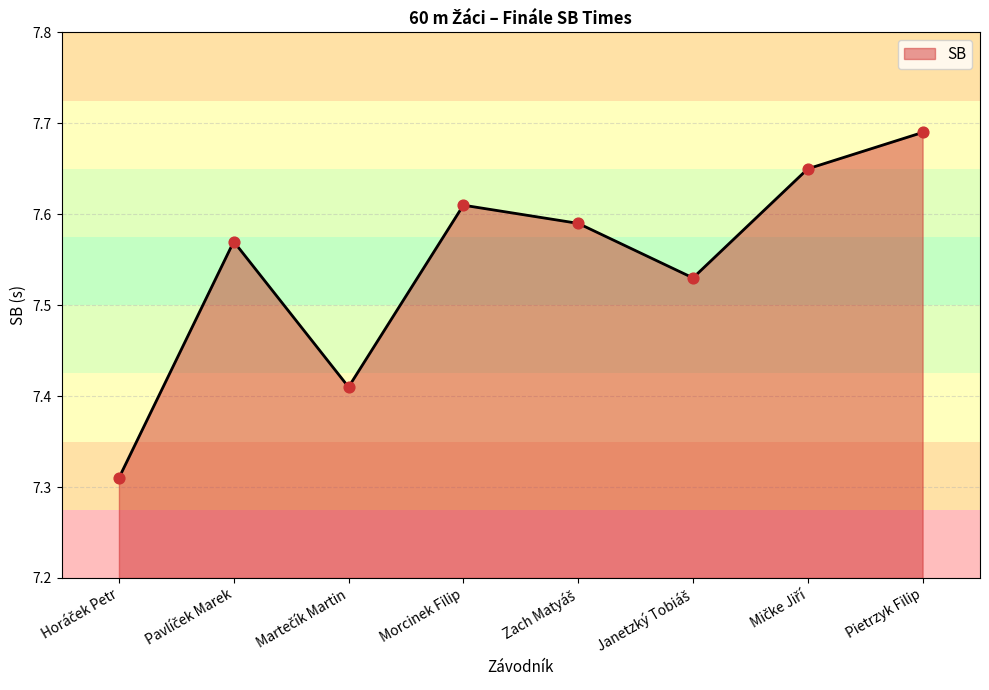

What is the sum of all values?

60.4